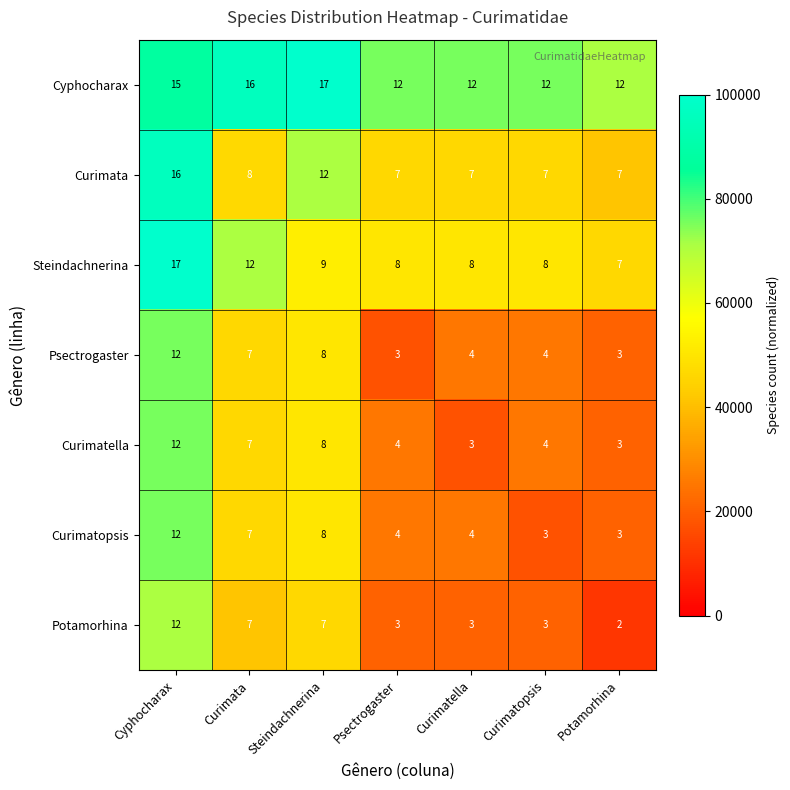

Is it true that Curimatella equals 12 at Cyphocharax?

True